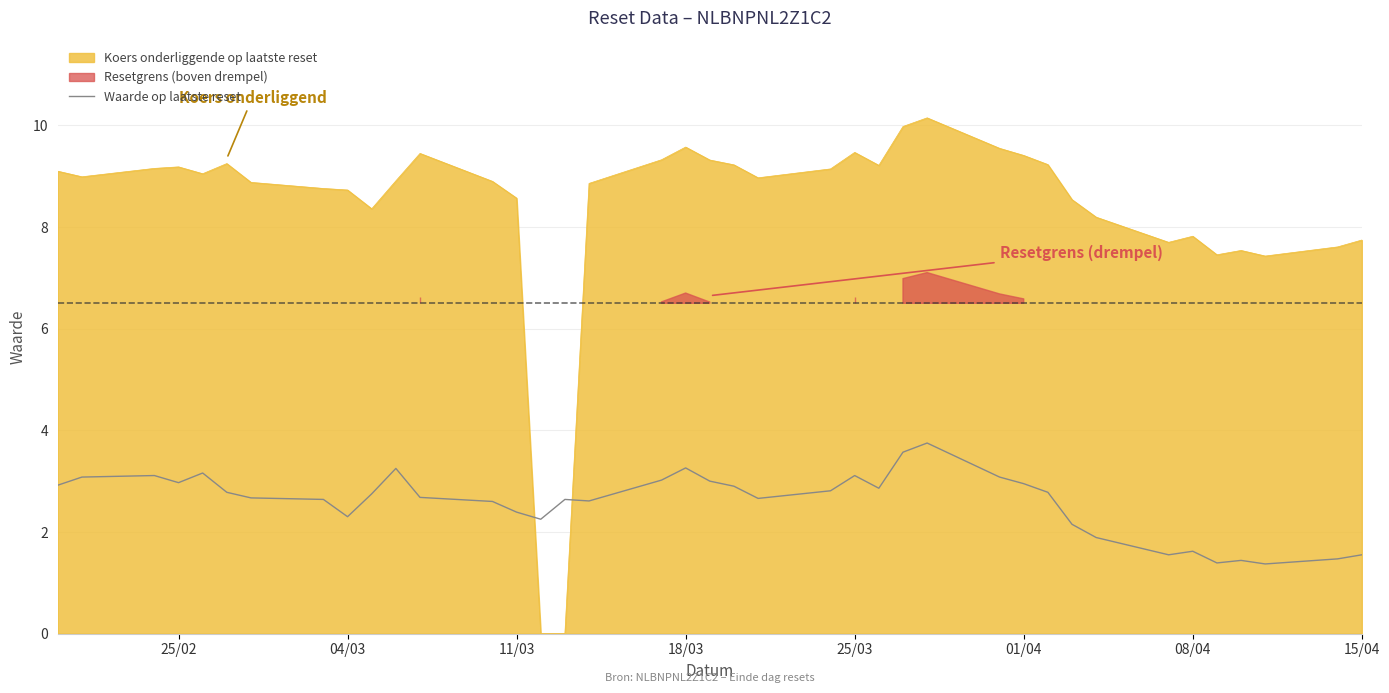

What is the difference between the maximum and minimum values?

2.4